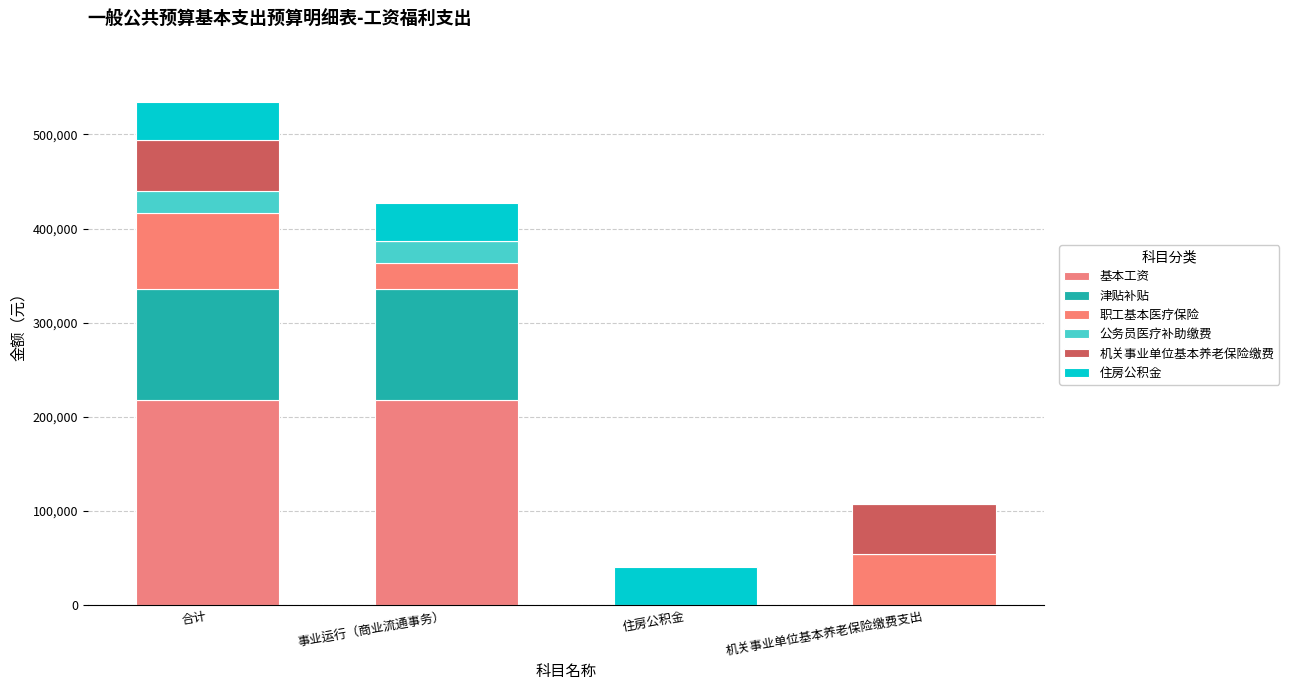

Where is 基本工资 nearest to the value 108924?

合计